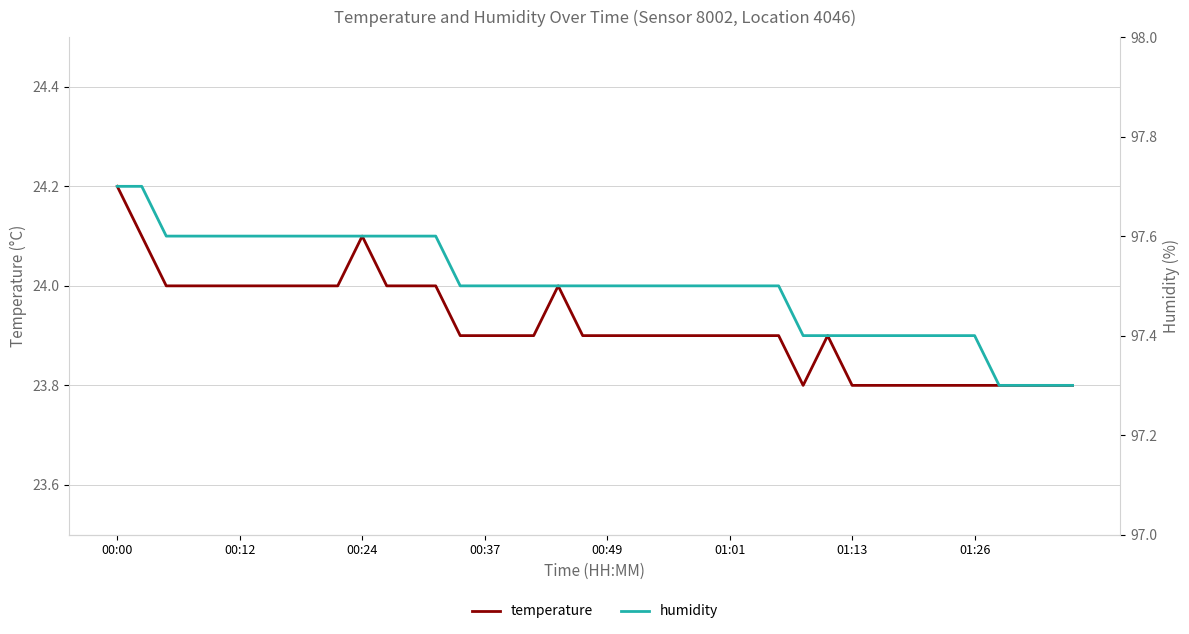

Is this an area chart (filled region under the line)?

No